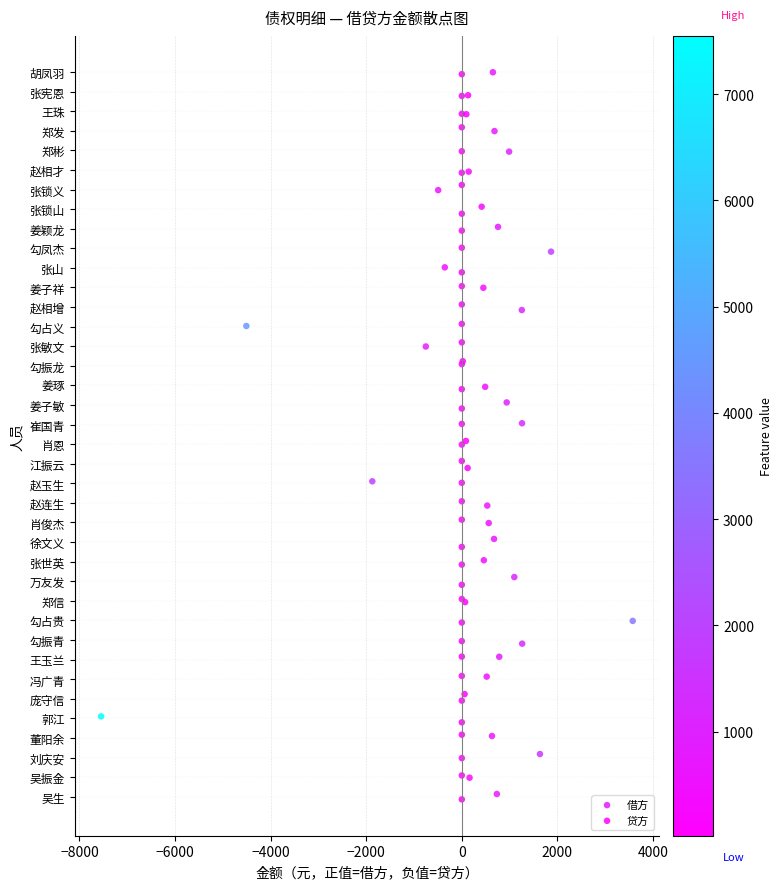

What are all the series names shown in the legend?

借方, 贷方